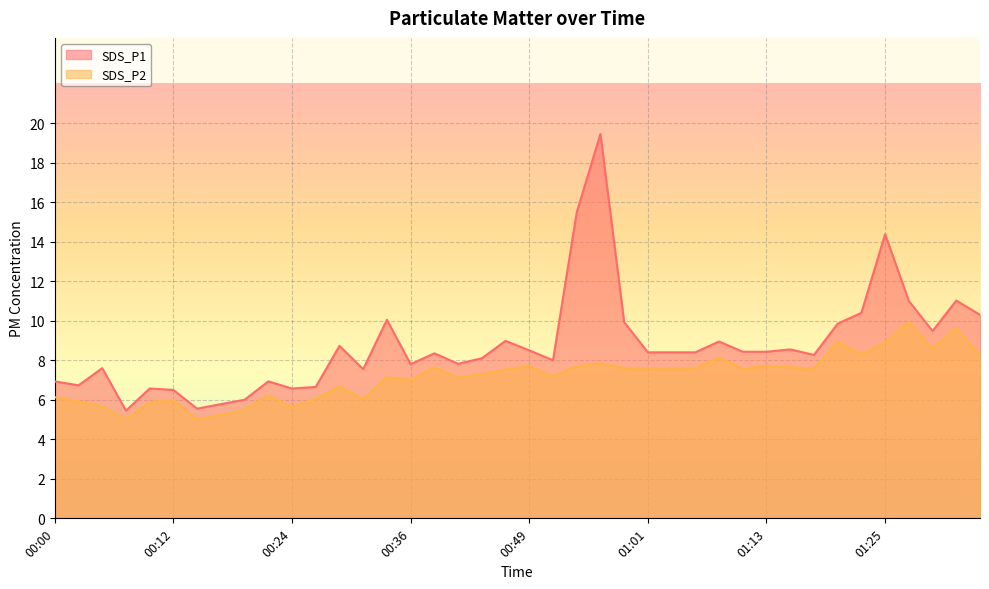

Is it true that SDS_P1 equals 11.8 at 01:01?

False